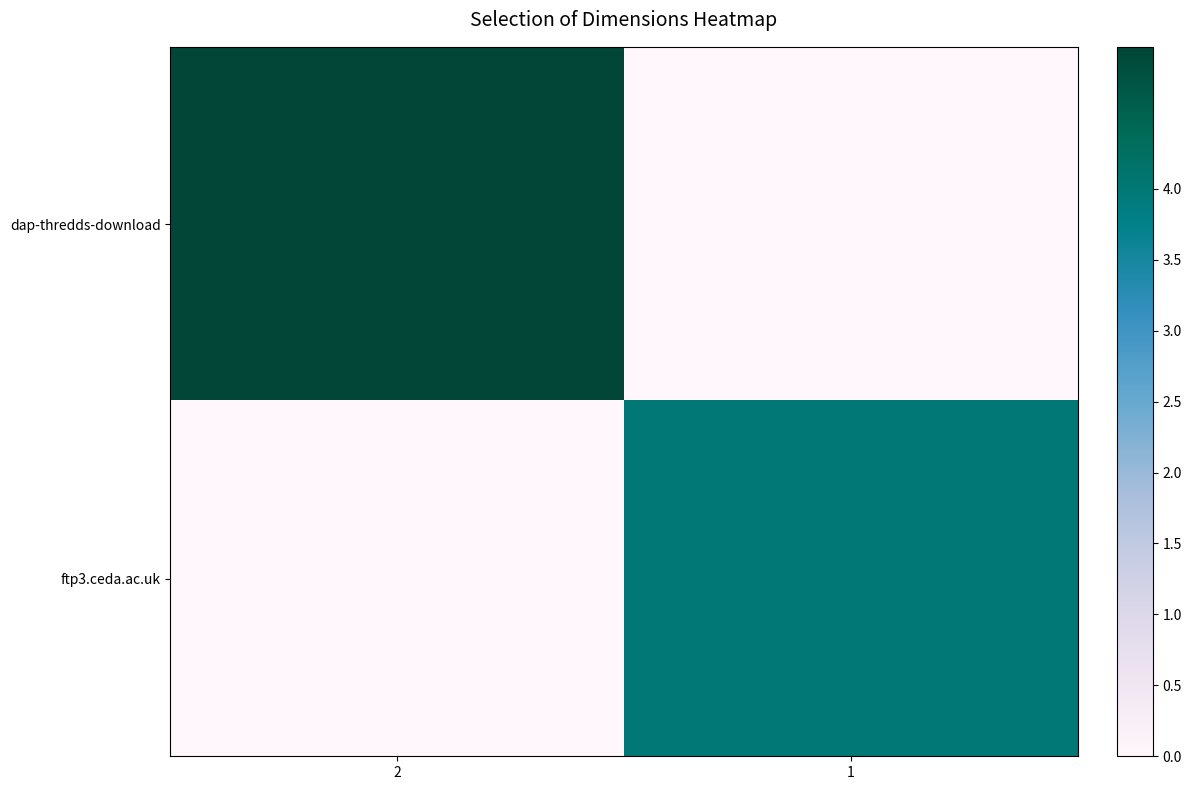

List the series in order of their overall mean, lowest first.

ftp3.ceda.ac.uk, dap-thredds-download